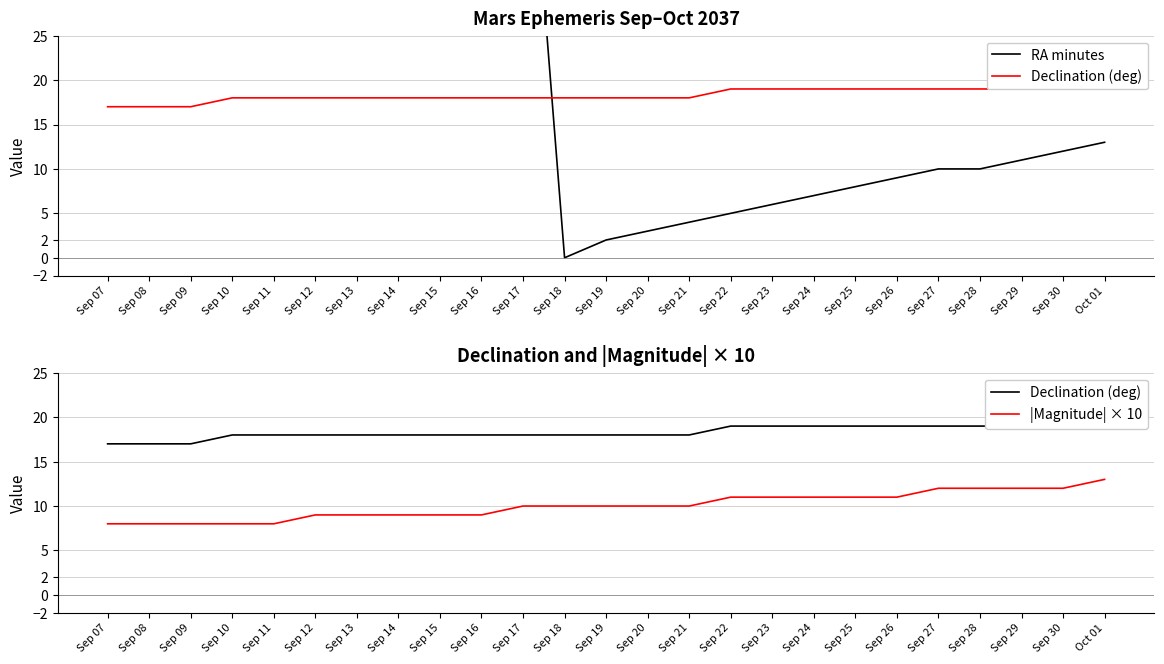

How many lines are shown in the chart?

3